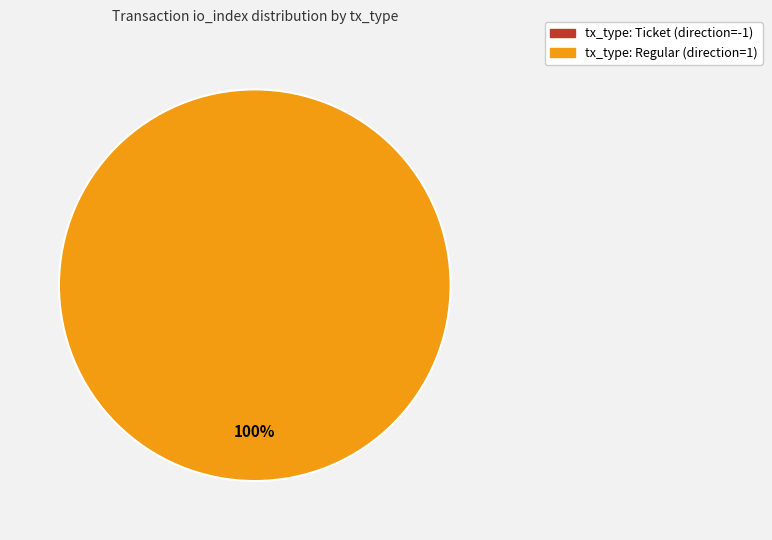

Which has a higher value, tx_type: Ticket (direction=-1) or tx_type: Regular (direction=1)?

tx_type: Regular (direction=1)